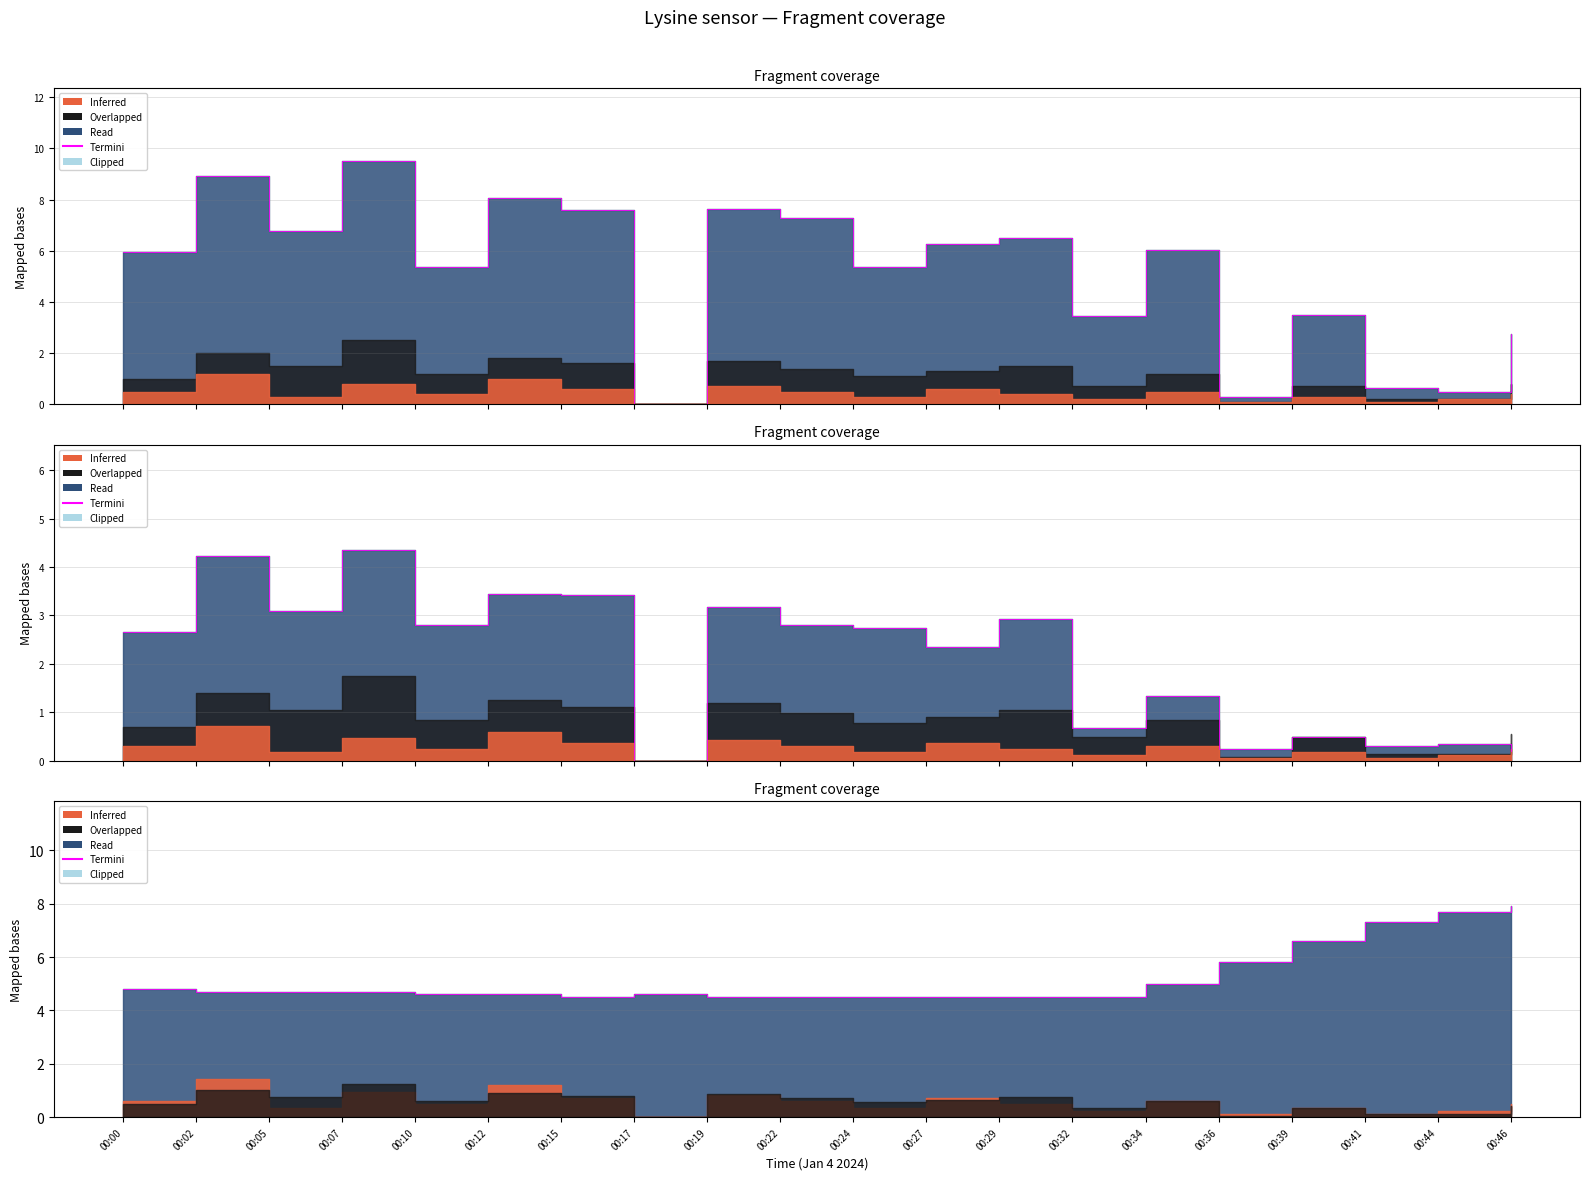

What is the change in value from 00:22 to 00:34?

+0.5